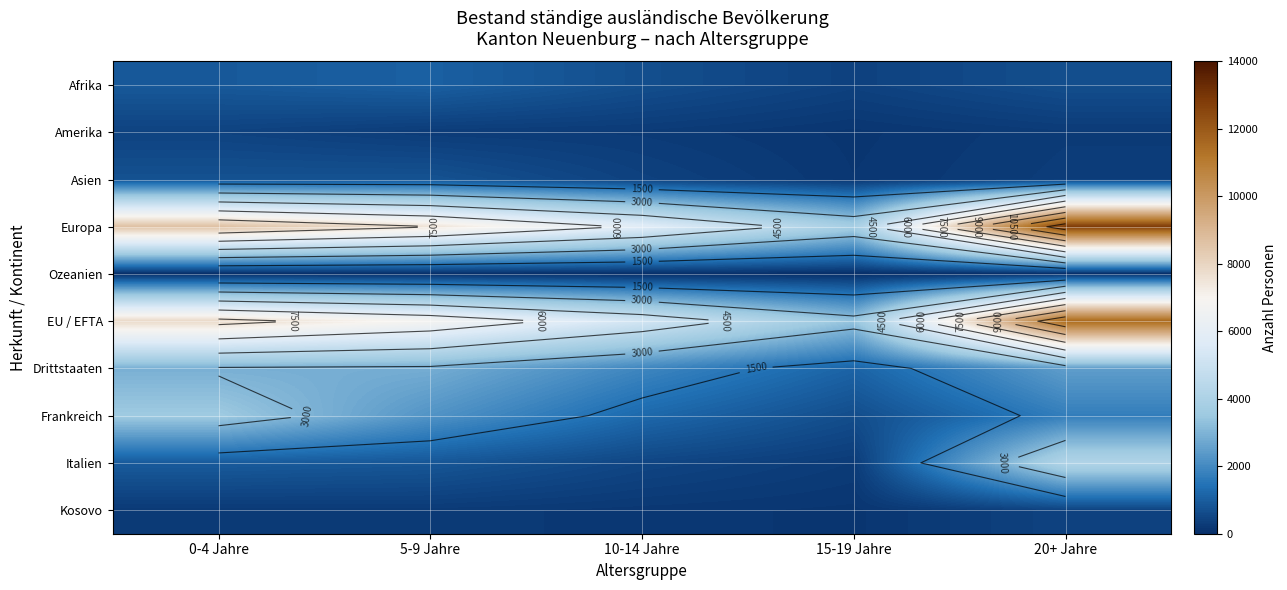

At which category is the sum across all series the highest?

20+ Jahre